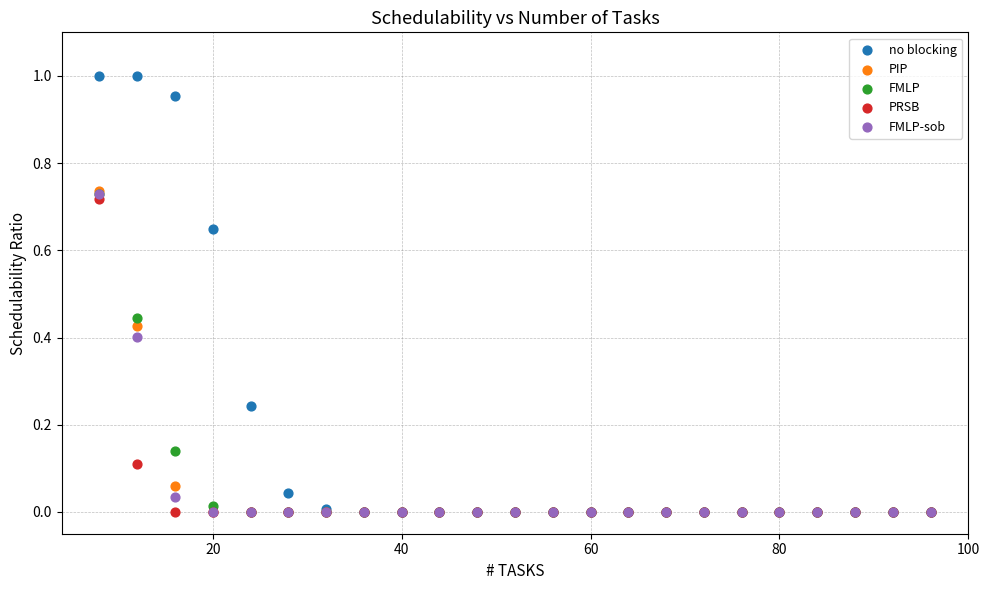

Which series has the largest Y range (max minus min)?

no blocking